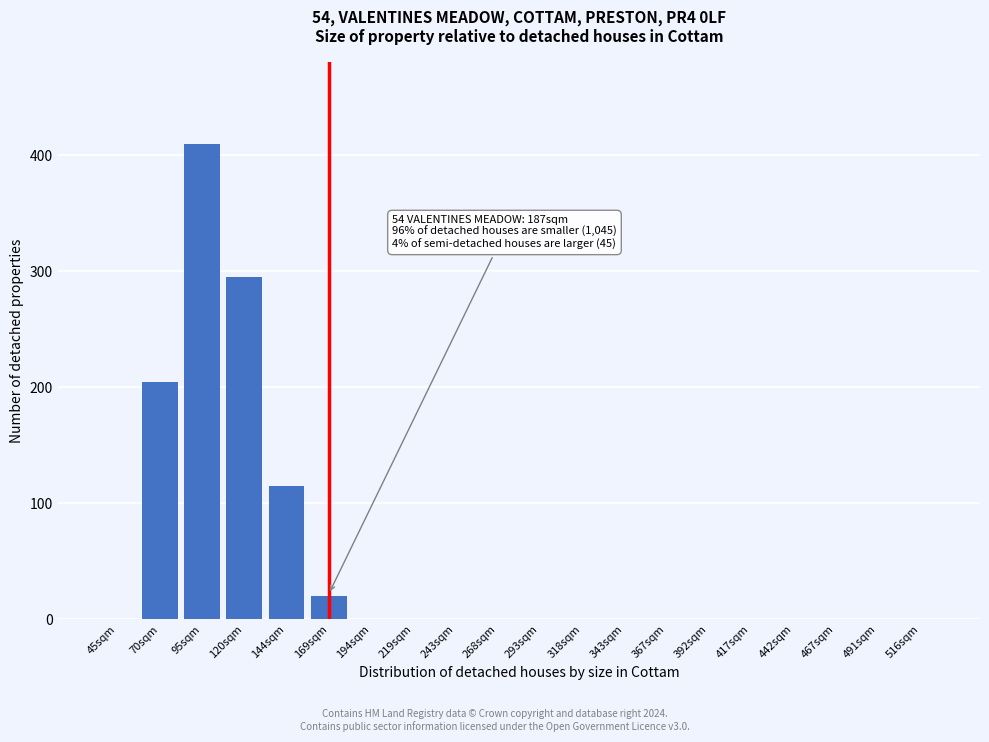

Reading left to right, transcribe all the data shown in this chart.

45sqm=0	70sqm=205	95sqm=410	120sqm=295	144sqm=115	169sqm=20	194sqm=0	219sqm=0	243sqm=0	268sqm=0	293sqm=0	318sqm=0	343sqm=0	367sqm=0	392sqm=0	417sqm=0	442sqm=0	467sqm=0	491sqm=0	516sqm=0